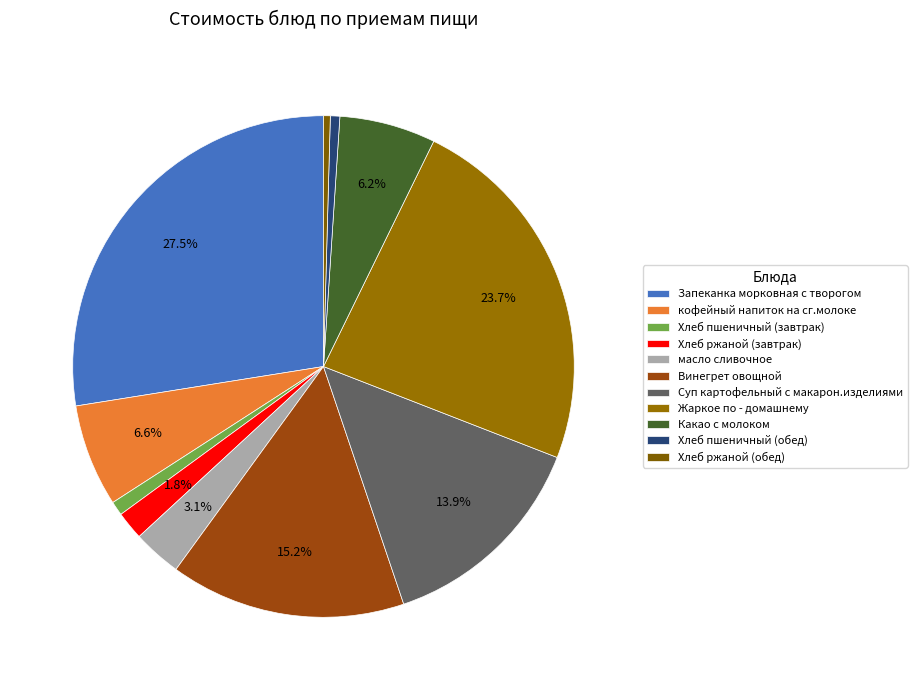

The Хлеб пшеничный (обед) slice represents 1% of the pie. True or false?

True